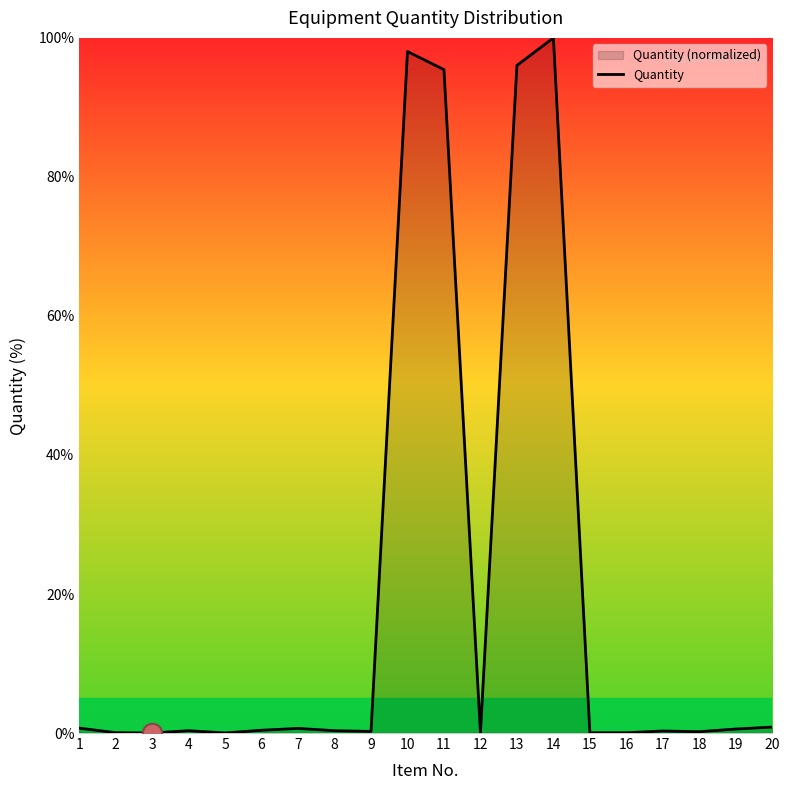

What is the maximum value shown in the chart?

100.0